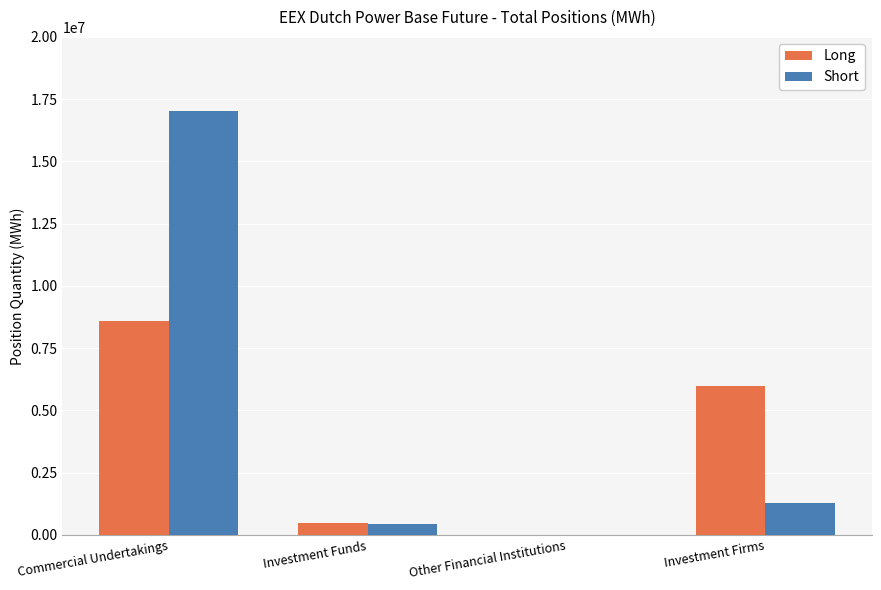

What is the sum of all Short values?

18740267